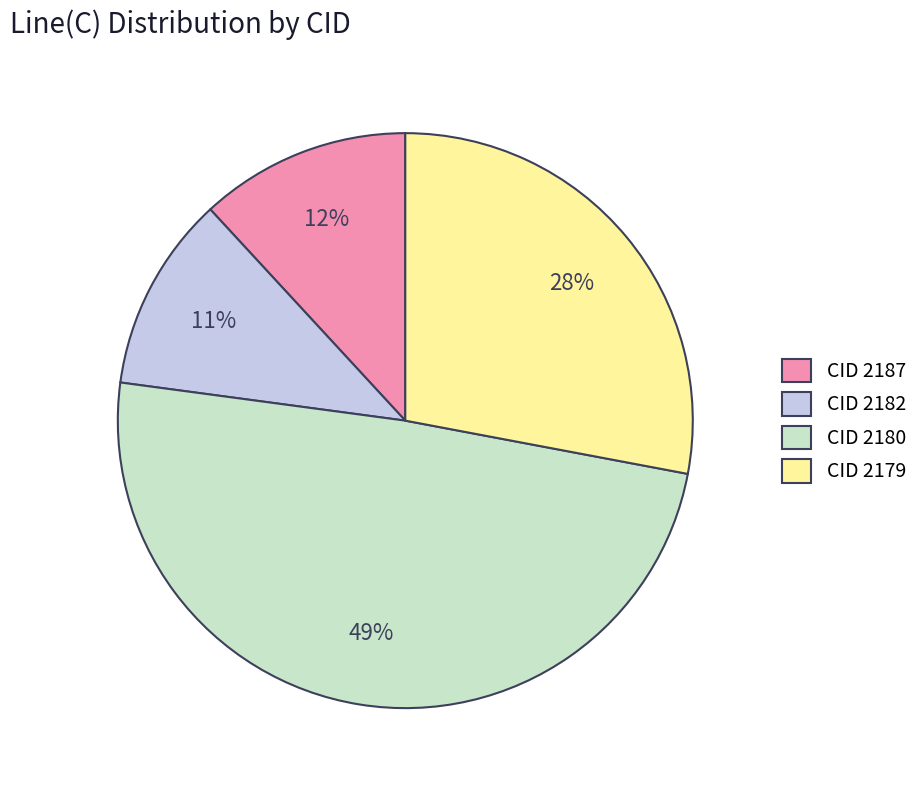

What is the smallest slice in the pie chart?

CID 2182